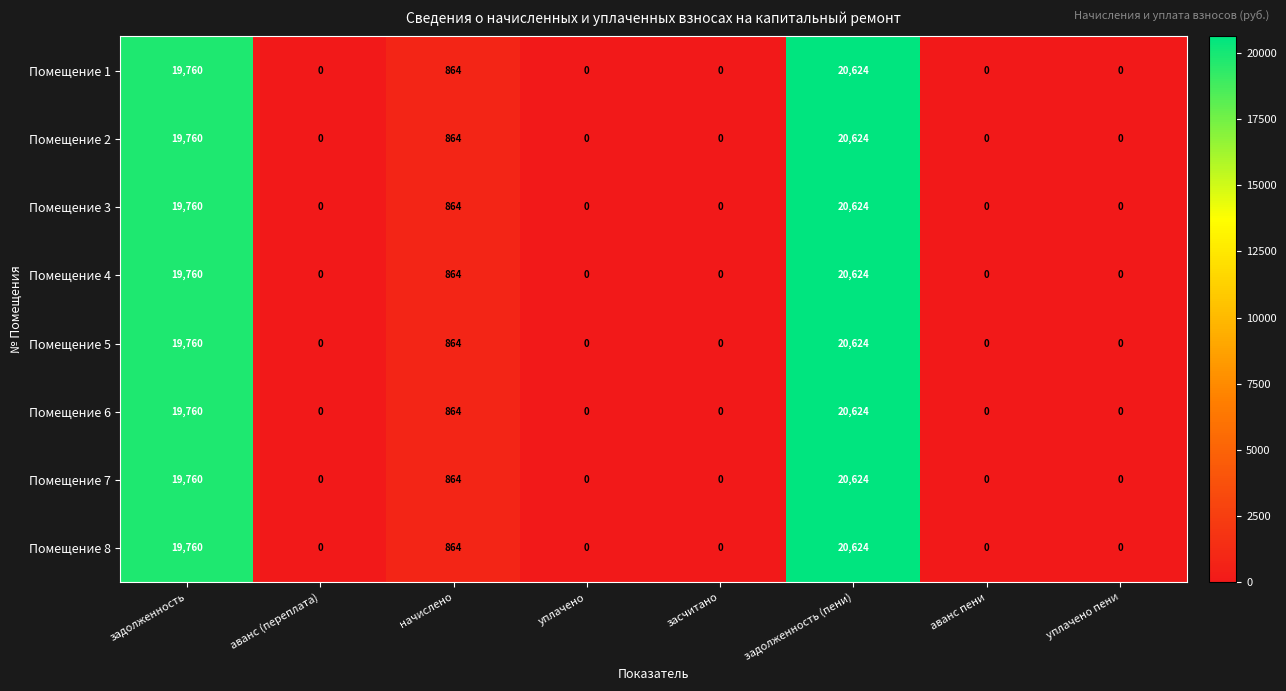

Is it true that Помещение 1 equals 20624 at задолженность (пени)?

True